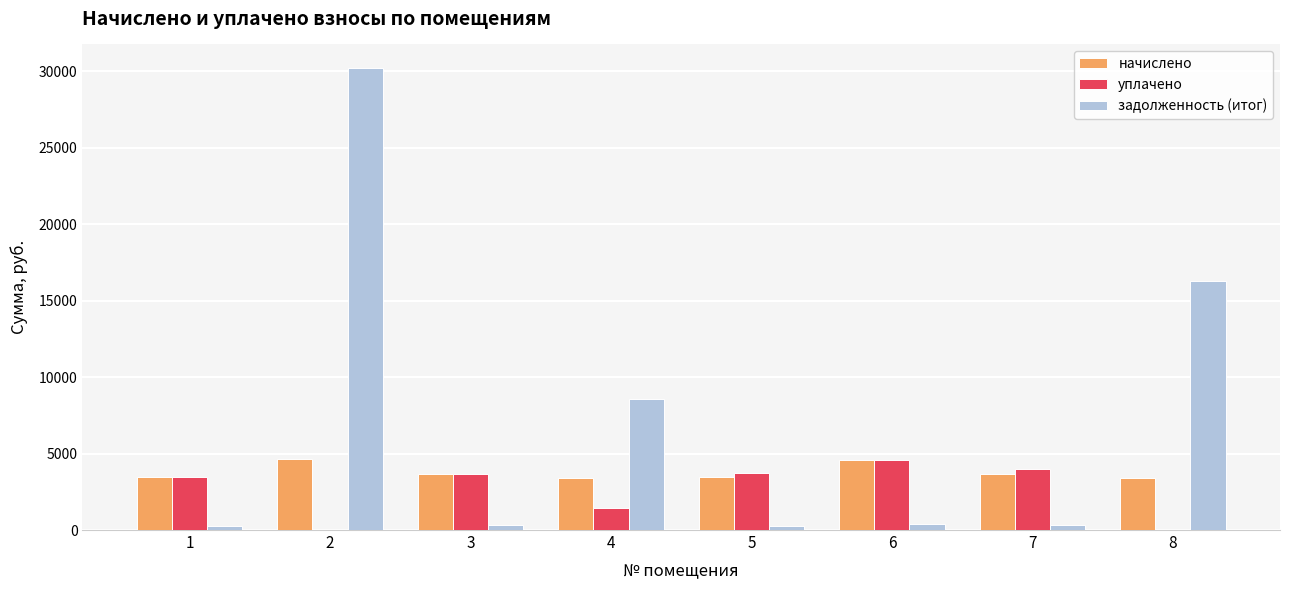

What is the greatest value displayed?

30255.6